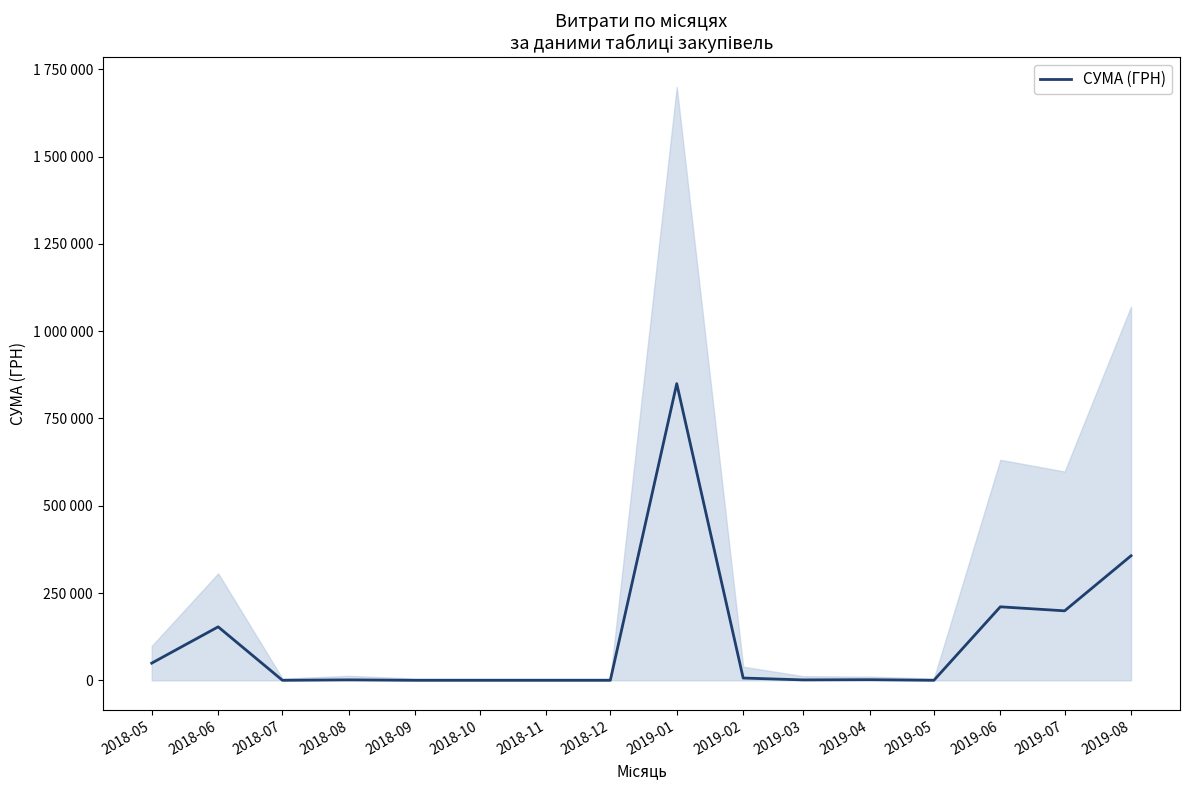

Rank the categories by value from highest to lowest.

2019-01, 2019-08, 2019-06, 2019-07, 2018-06, 2018-05, 2019-02, 2019-04, 2018-08, 2019-03, 2018-07, 2018-09, 2018-10, 2018-11, 2018-12, 2019-05